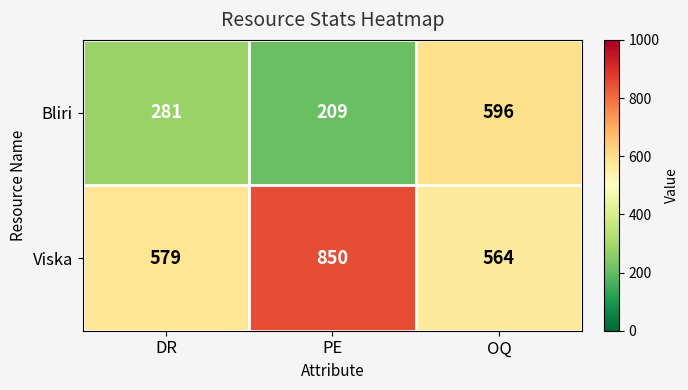

At which label is Viska closest to 707?

DR